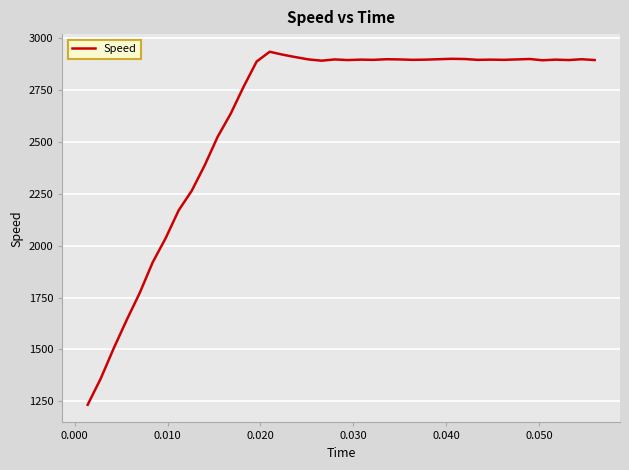

What is the maximum value shown in the chart?

2936